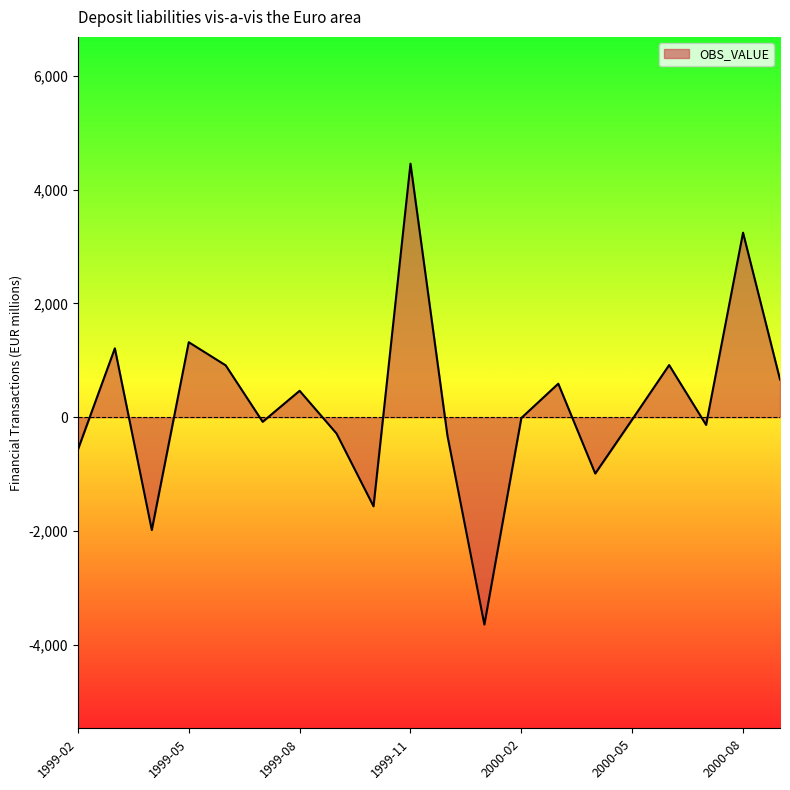

What is the minimum value shown in the chart?

-3645